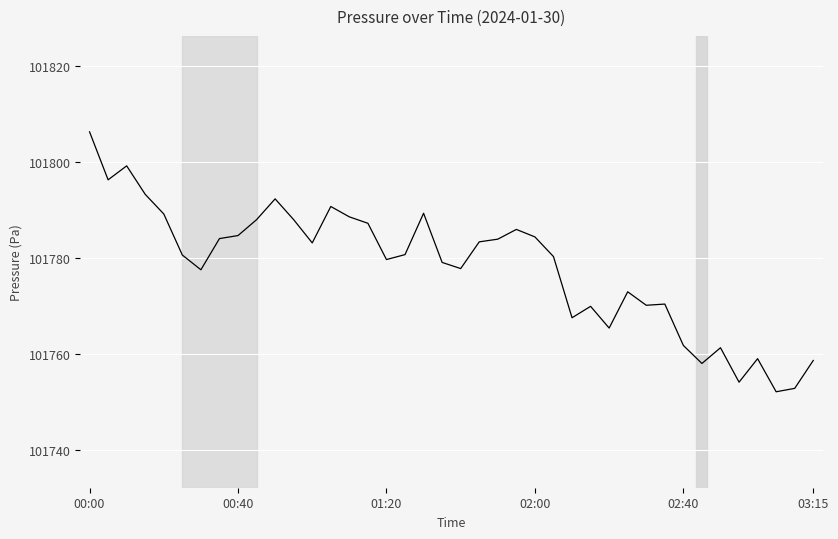

What is the maximum value shown in the chart?

101806.3